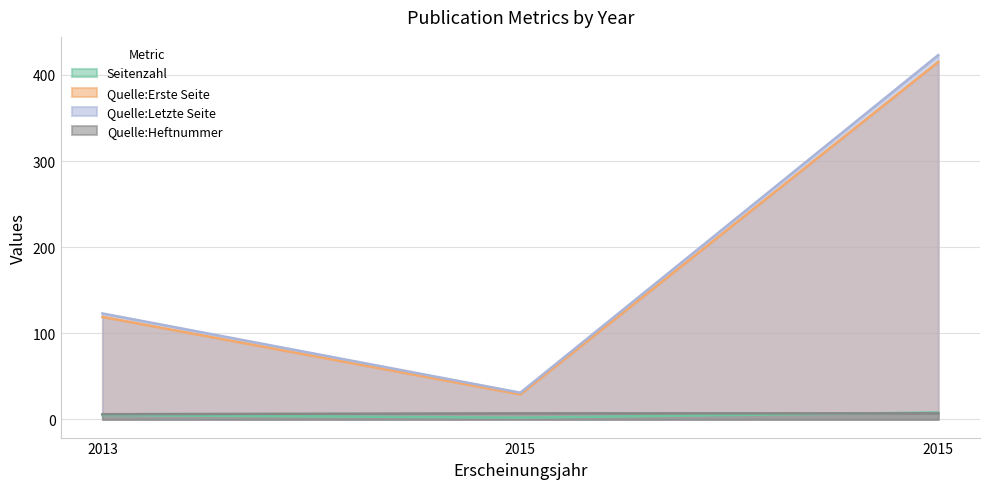

What is the difference between the second highest and minimum values in the Quelle:Heftnummer series?

1